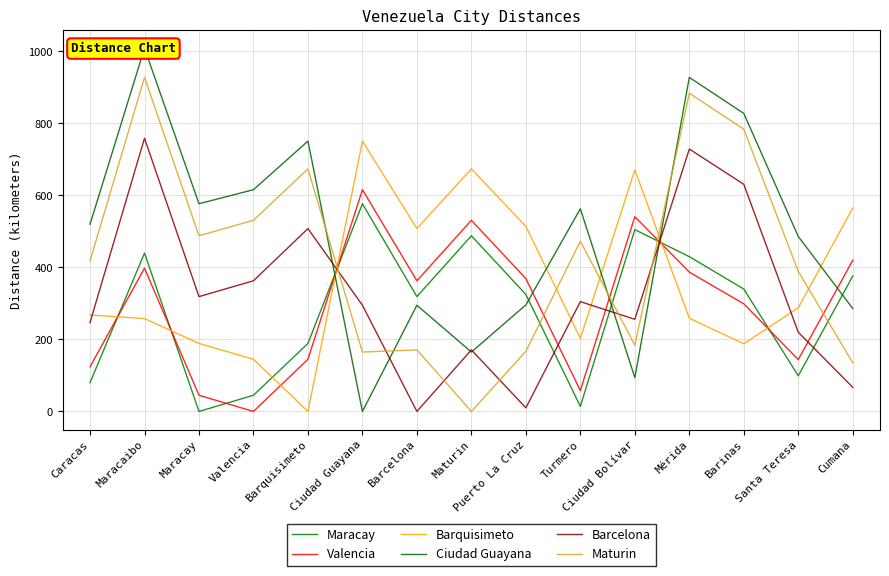

What is the label of the 12th point from the right?

Valencia